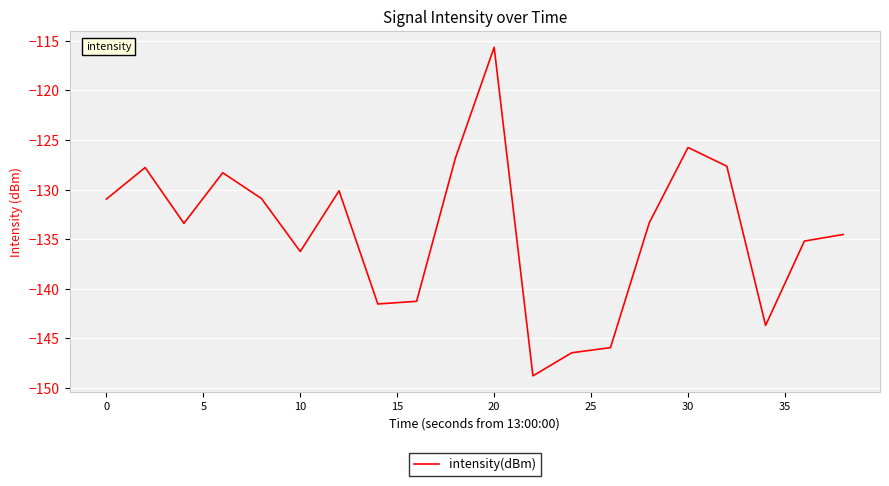

What is the average value?

-134.2